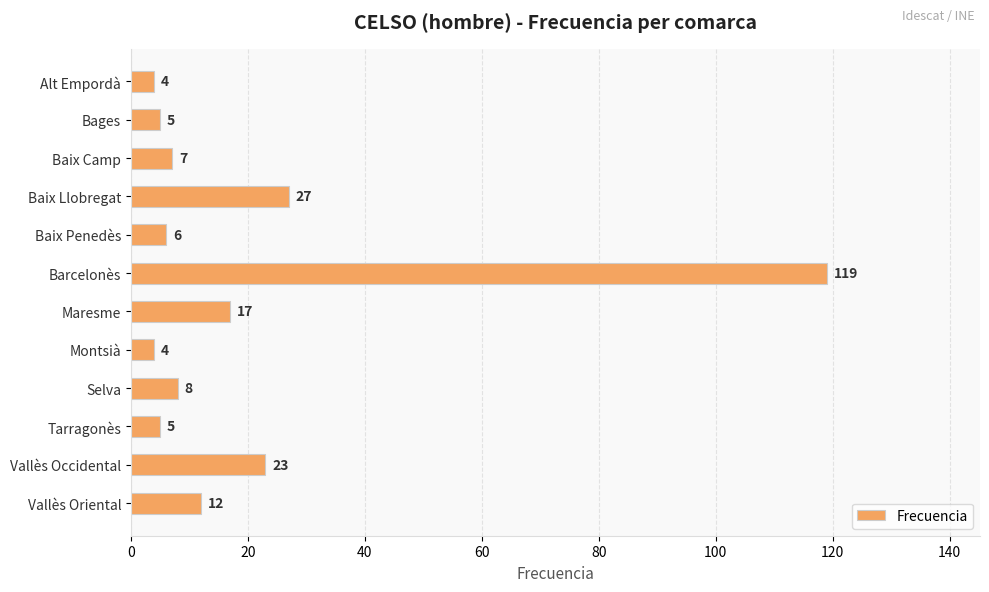

Does the chart contain any negative values?

No